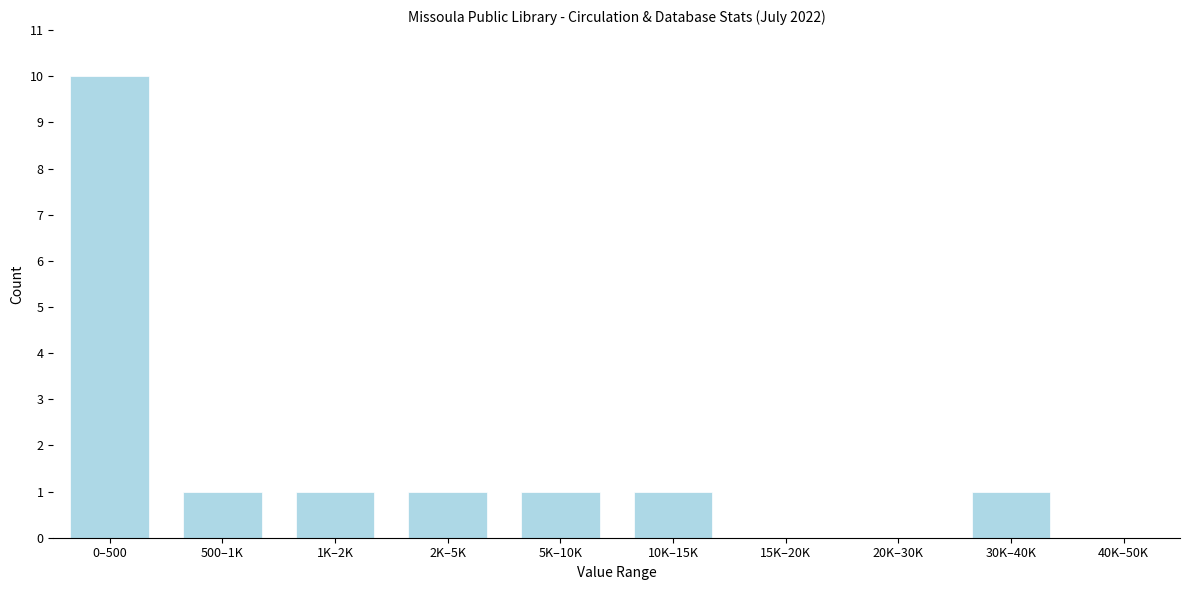

Reading left to right, what are all the values shown in this chart?

0–500=10	500–1K=1	1K–2K=1	2K–5K=1	5K–10K=1	10K–15K=1	15K–20K=0	20K–30K=0	30K–40K=1	40K–50K=0